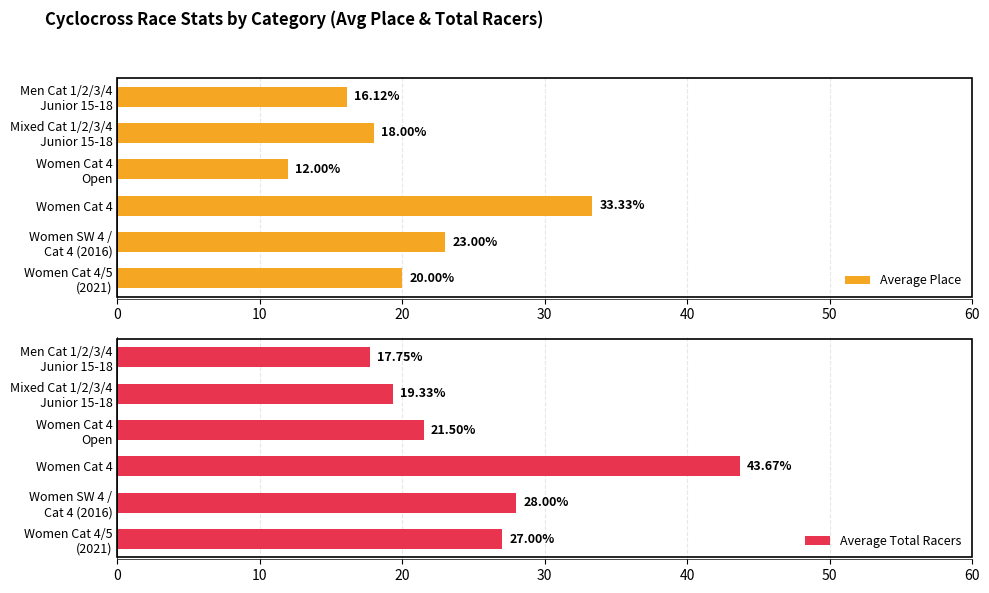

What is the sum of all Average Place values?

122.5